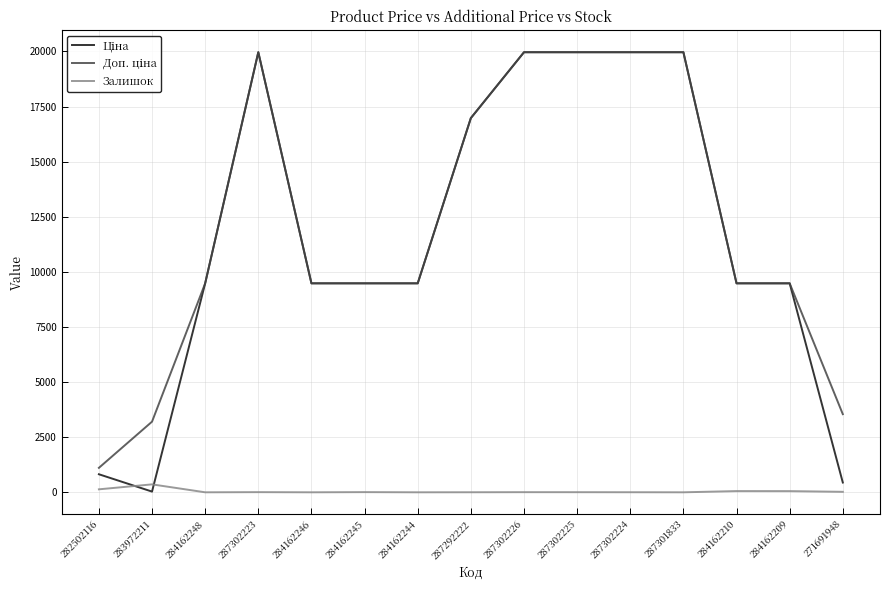

What is the total value across all series at 284162244?

18960.1